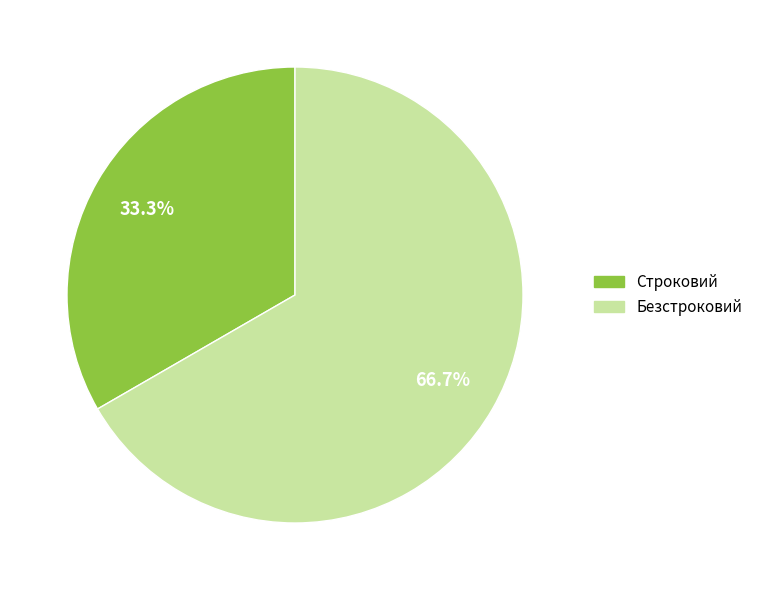

Count the number of slices in the pie.

2